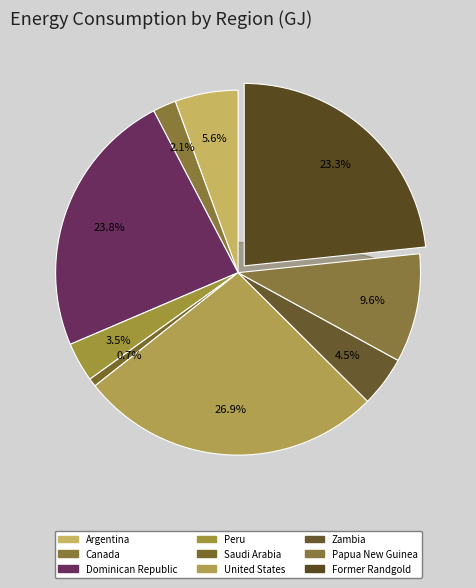

What percentage do Canada and Argentina together represent?

7.7%